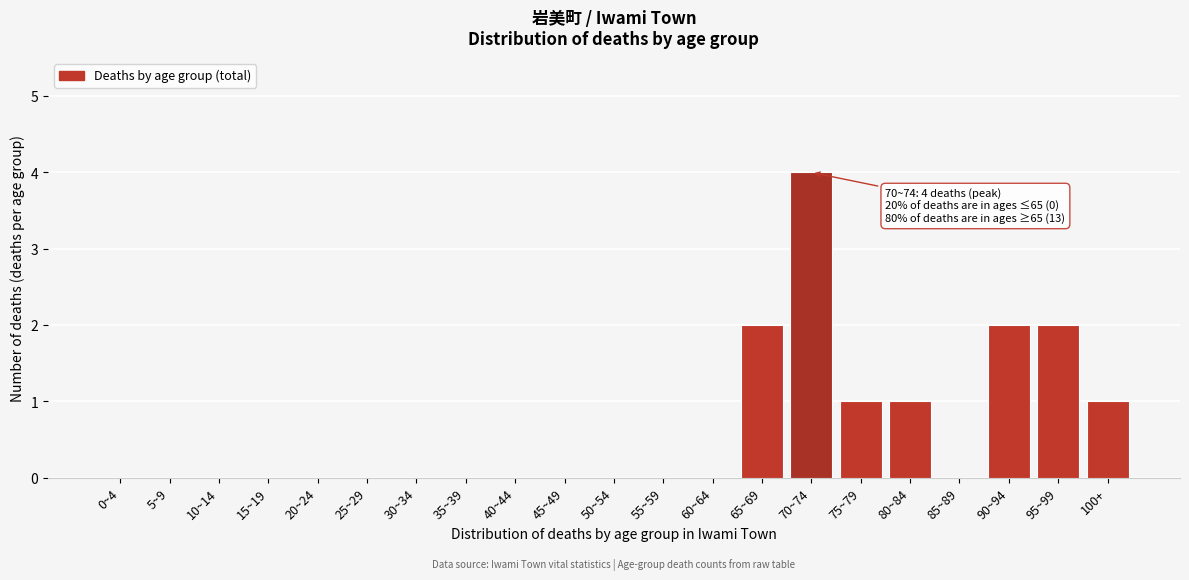

Reading left to right, list all the values displayed in this chart.

0~4=0	5~9=0	10~14=0	15~19=0	20~24=0	25~29=0	30~34=0	35~39=0	40~44=0	45~49=0	50~54=0	55~59=0	60~64=0	65~69=2	70~74=4	75~79=1	80~84=1	85~89=0	90~94=2	95~99=2	100+=1